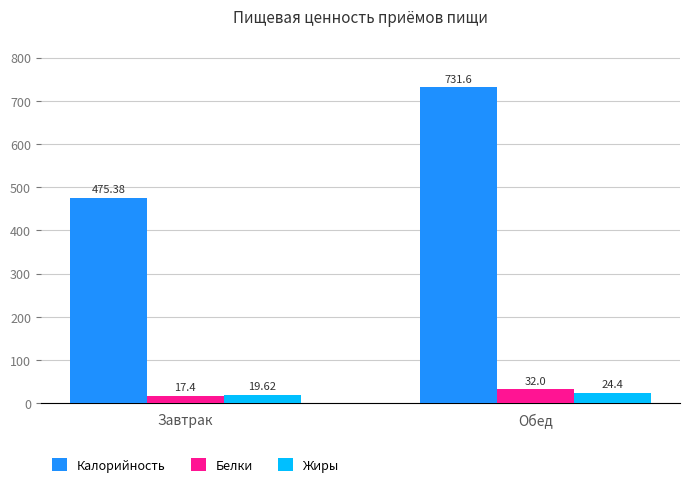

What is the average value of the Калорийность series?

603.5